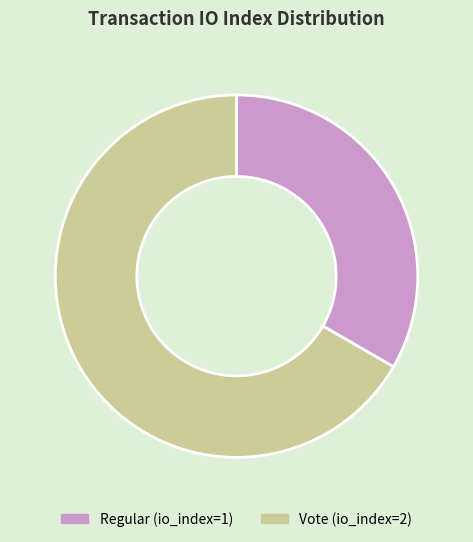

Is it true that Vote is 55% of the pie?

False